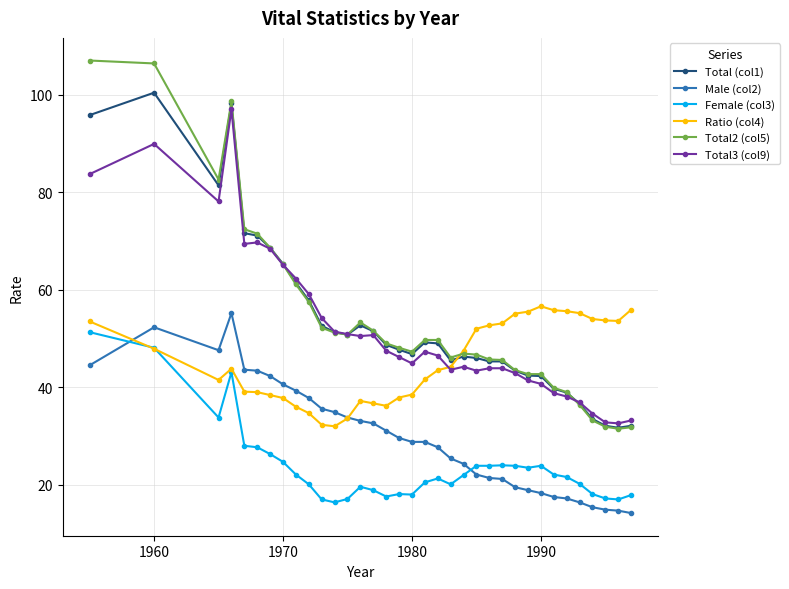

Which series has the widest spread of values?

Total2 (col5)